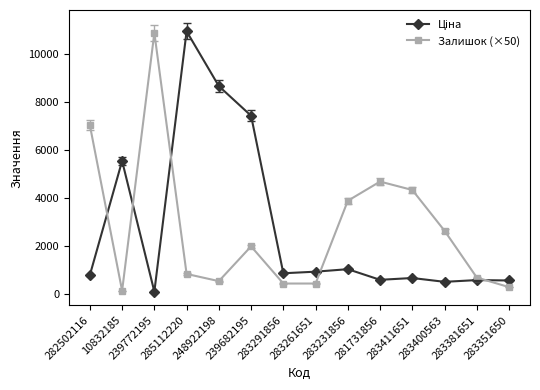

True or false: Залишок (×50) has more than 2 points higher than both neighbors.

True